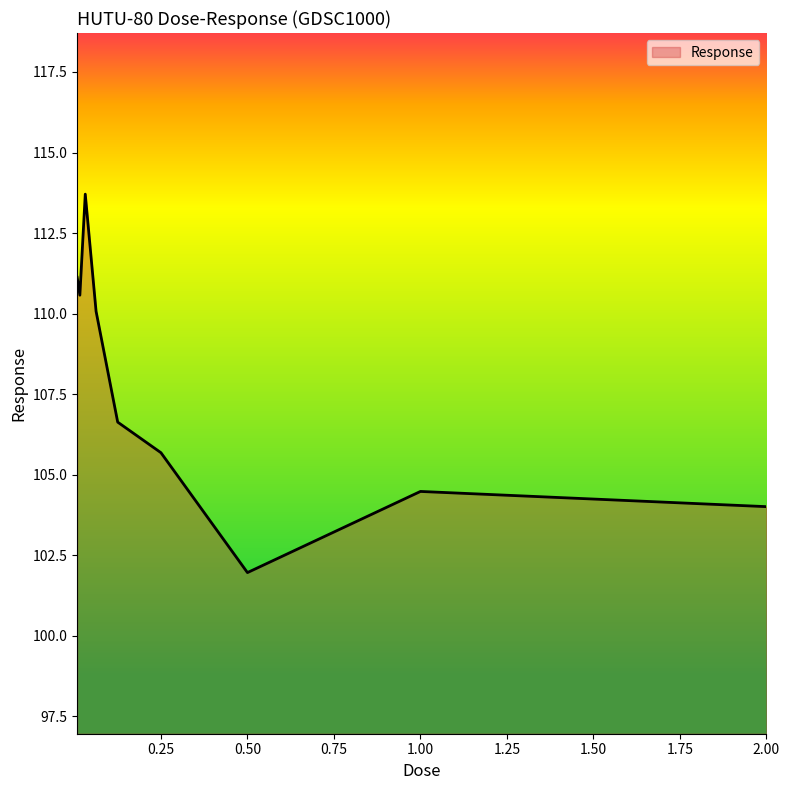

How many categories are shown in the chart?

9